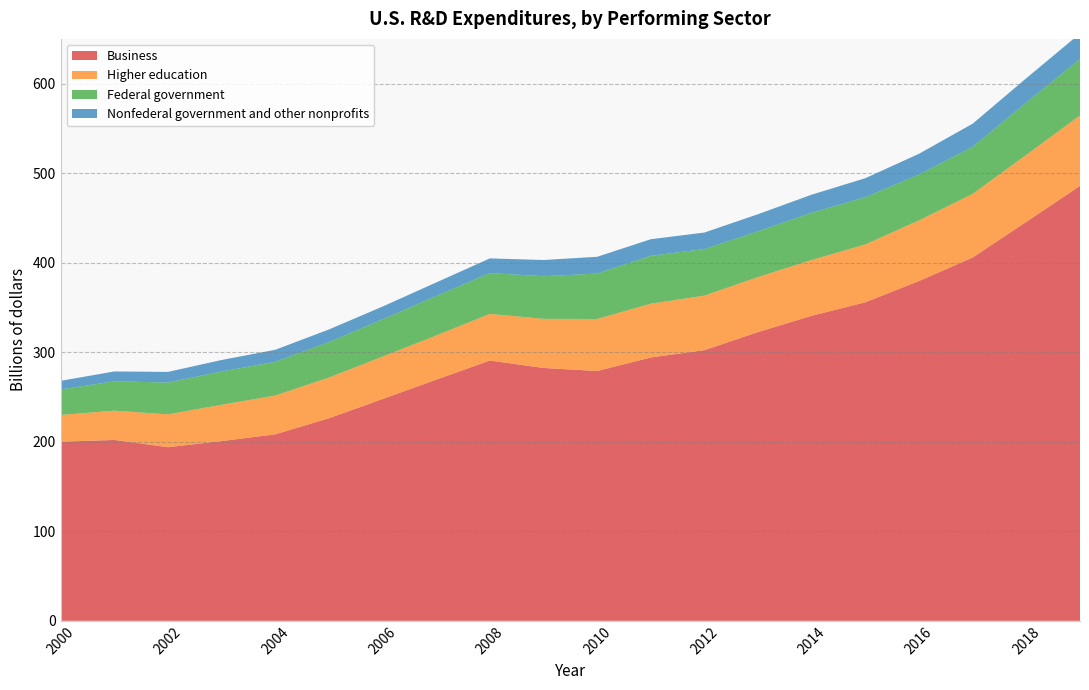

Reading left to right, transcribe all the data shown in this chart.

Business: 2000=200.0	2001=202.0	2002=193.9	2003=200.7	2004=208.3	2005=226.2	2006=247.7	2007=269.3	2008=290.7	2009=282.4	2010=279.0	2011=294.1	2012=302.3	2013=322.5	2014=340.7	2015=355.8	2016=379.5	2017=405.8	2018=445.6	2019=485.8
Higher education: 2000=29.9	2001=32.7	2002=36.7	2003=40.6	2004=43.3	2005=45.5	2006=47.4	2007=49.4	2008=52.1	2009=54.9	2010=58.1	2011=60.1	2012=60.9	2013=61.5	2014=62.4	2015=64.6	2016=67.8	2017=71.1	2018=74.9	2019=78.7
Federal government: 2000=28.5	2001=32.8	2002=35.5	2003=37.2	2004=37.7	2005=39.6	2006=41.6	2007=44.1	2008=45.6	2009=47.6	2010=50.8	2011=53.5	2012=52.1	2013=51.1	2014=52.7	2015=52.8	2016=51.2	2017=52.6	2018=58.4	2019=63.1
Nonfederal government and other nonprofits: 2000=9.6	2001=11.0	2002=11.9	2003=12.8	2004=13.4	2005=14.1	2006=14.3	2007=15.1	2008=16.4	2009=18.1	2010=18.7	2011=18.5	2012=18.4	2013=19.1	2014=20.2	2015=21.2	2016=23.2	2017=25.8	2018=27.2	2019=28.4